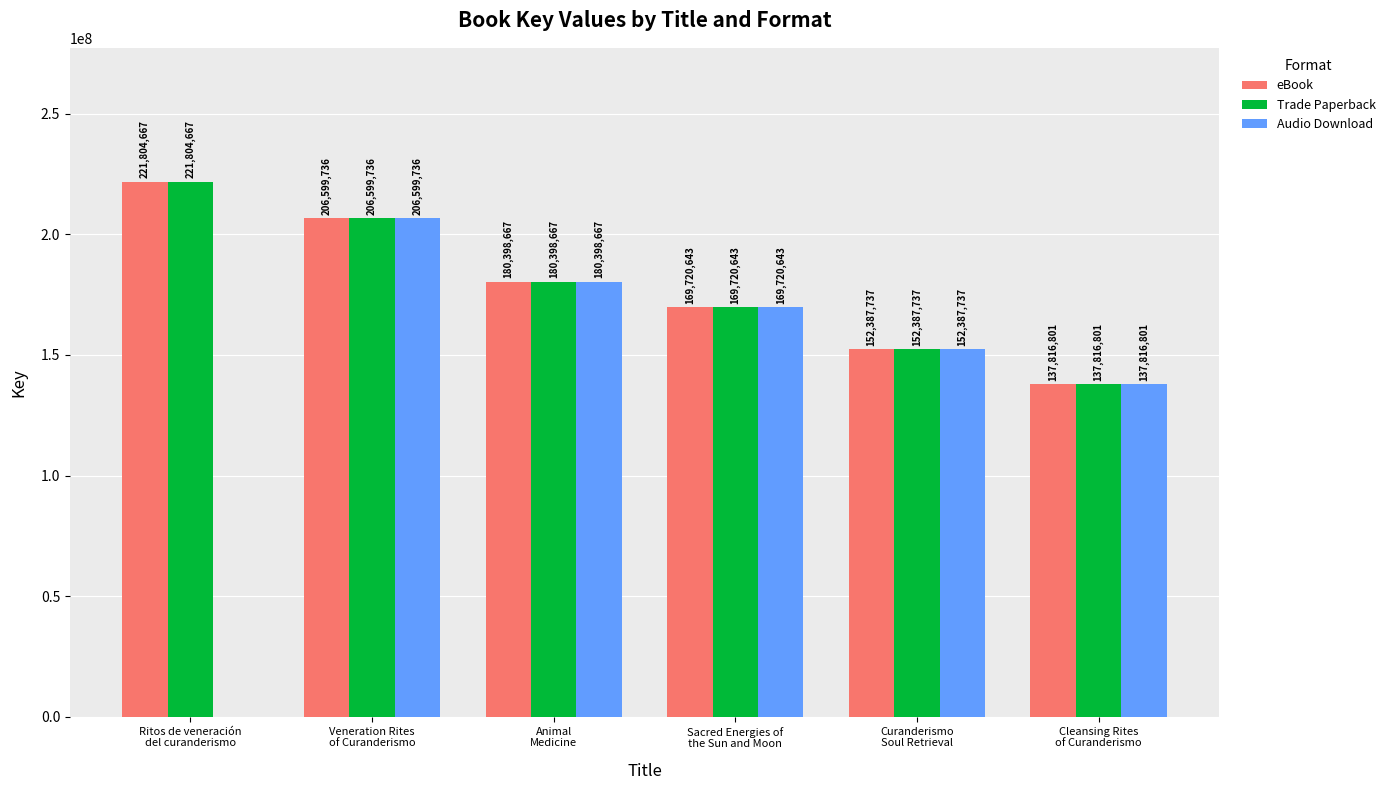

True or false: Trade Paperback has a value of 70672515 at Ritos de veneración
del curanderismo.

False